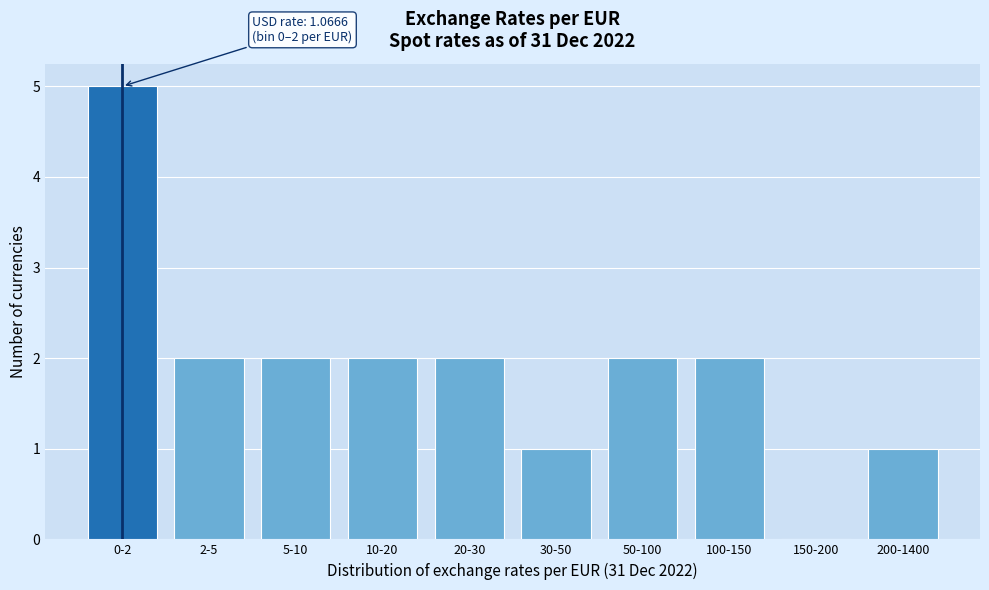

Reading left to right, transcribe all the data shown in this chart.

0-2=5	2-5=2	5-10=2	10-20=2	20-30=2	30-50=1	50-100=2	100-150=2	150-200=0	200-1400=1